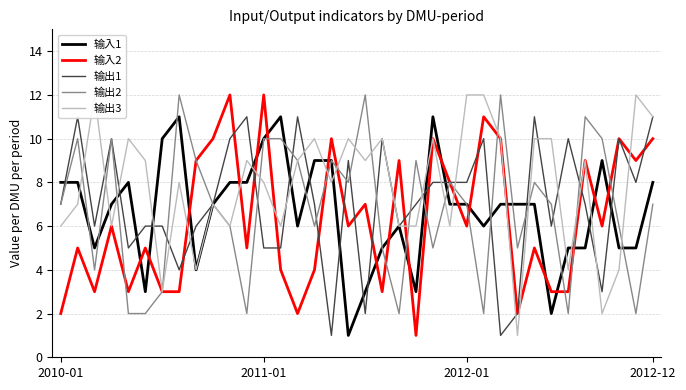

True or false: 输入1 has more than 1 interior local peaks.

True